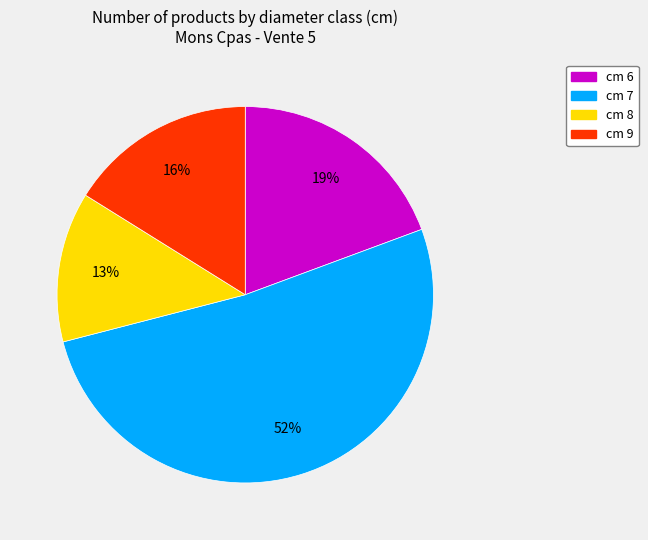

Is there any slice that represents more than half of the pie?

Yes